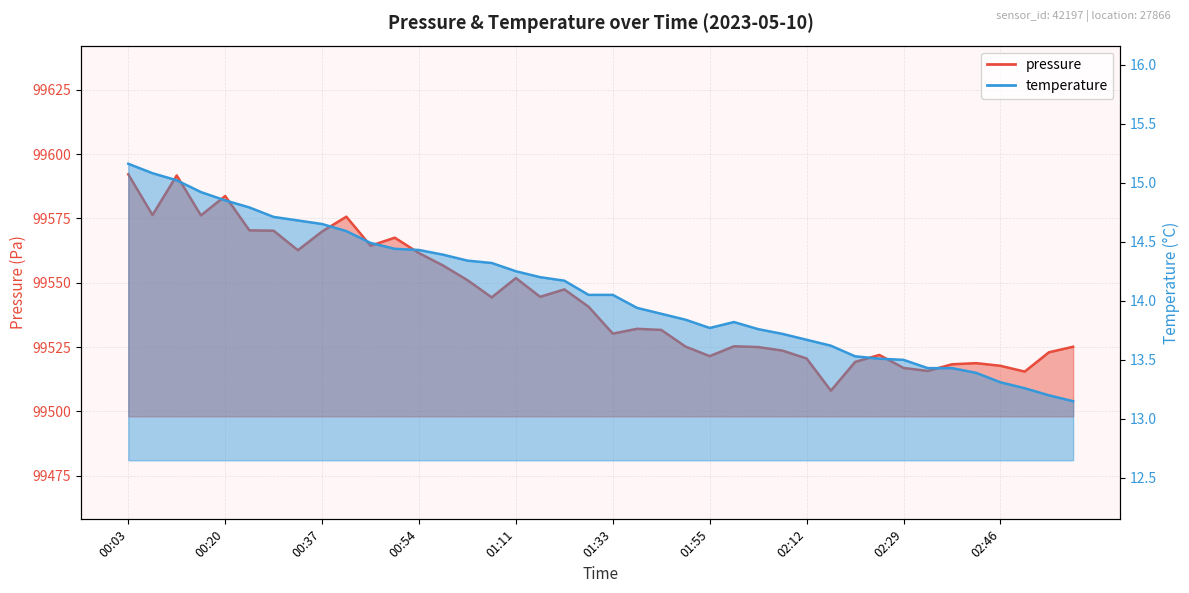

At how many categories does at least one series exceed 61117?

40